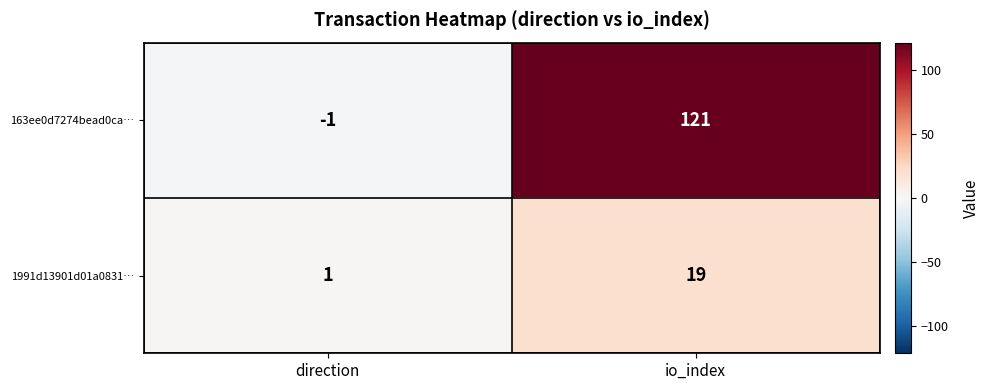

How many categories are shown in the chart?

2